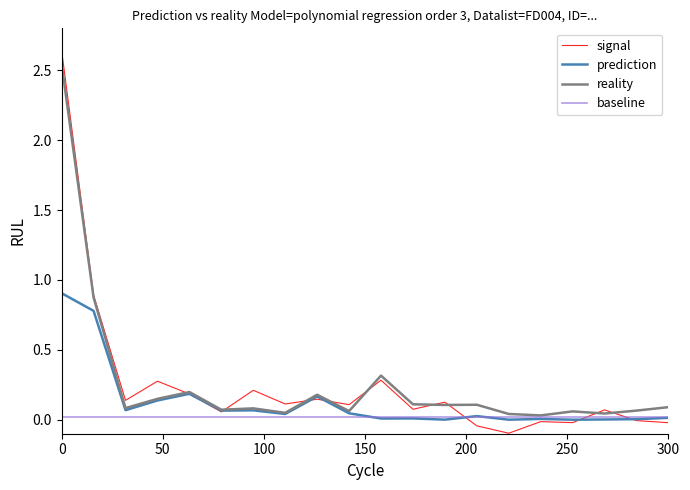

What is the highest value of the prediction series?

0.9